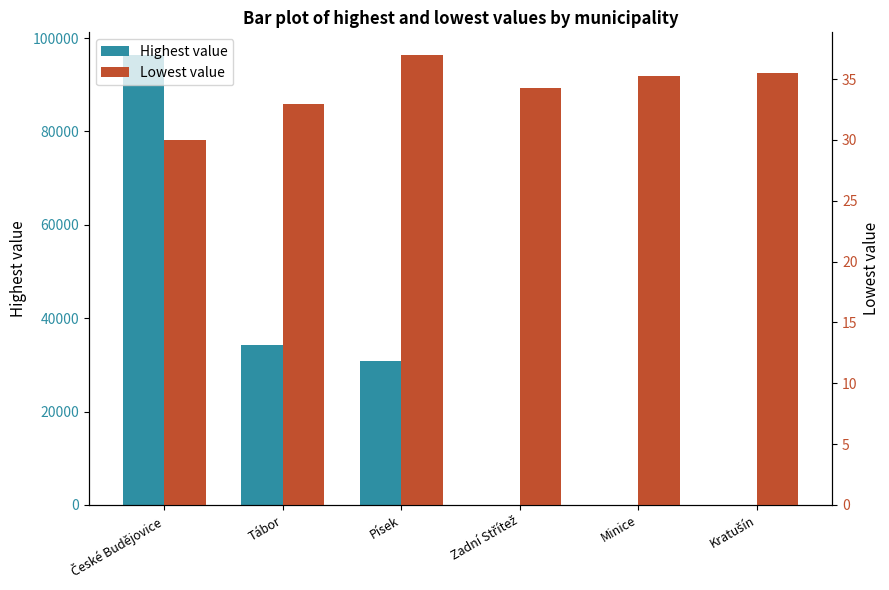

Rank the series at Tábor from lowest to highest value.

Lowest value, Highest value